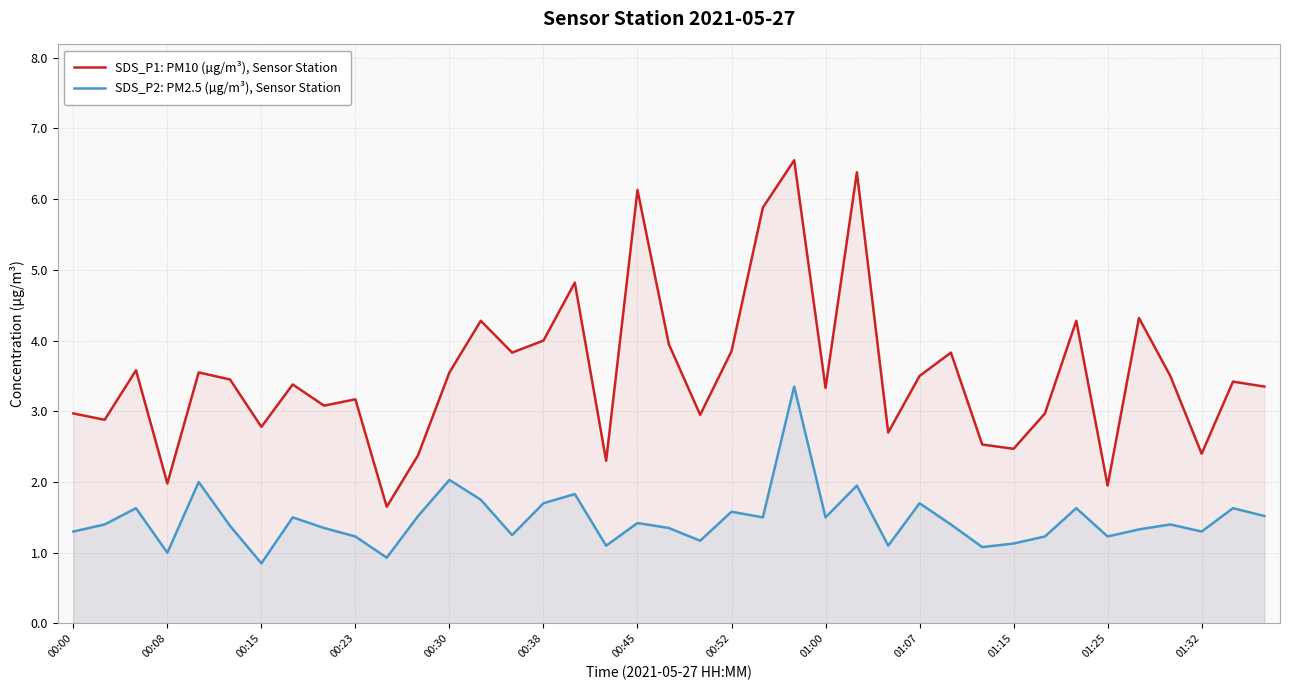

What is the highest value of the SDS_P2: PM2.5 (µg/m³), Sensor Station series?

3.4